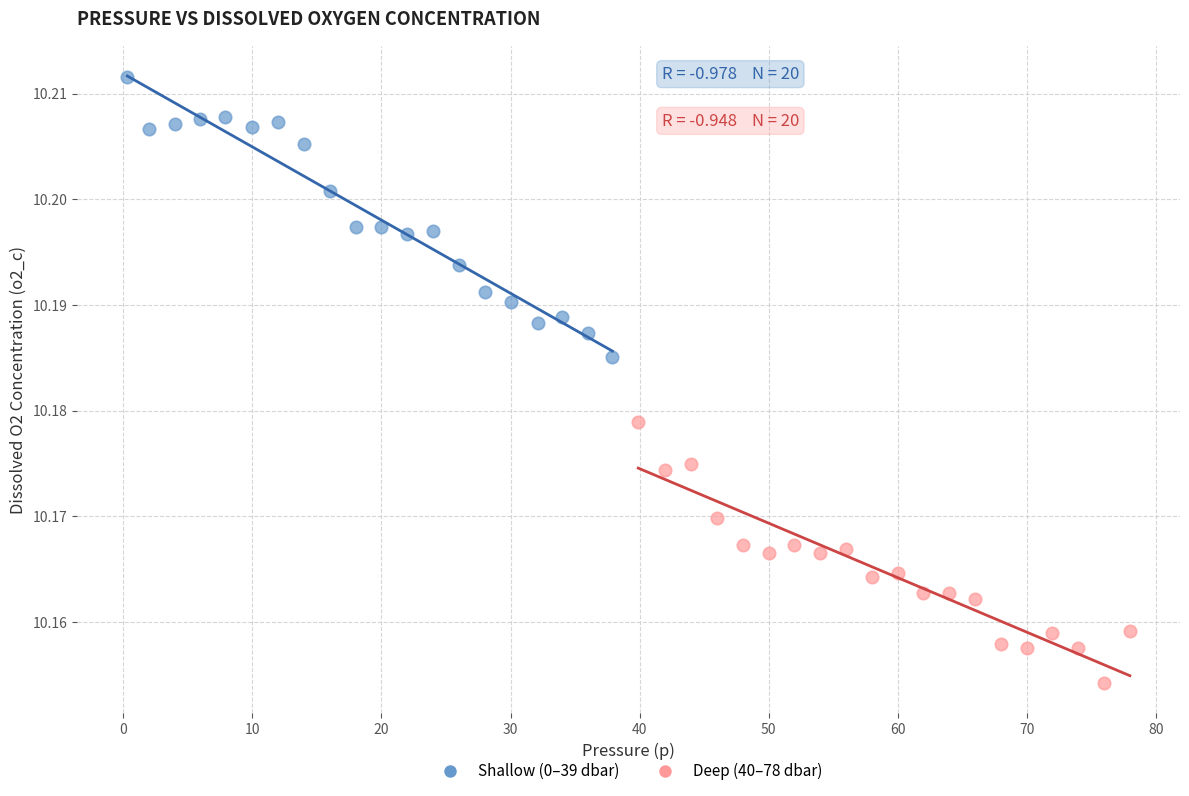

Which series contains the highest Y value?

Shallow (0–39 dbar)